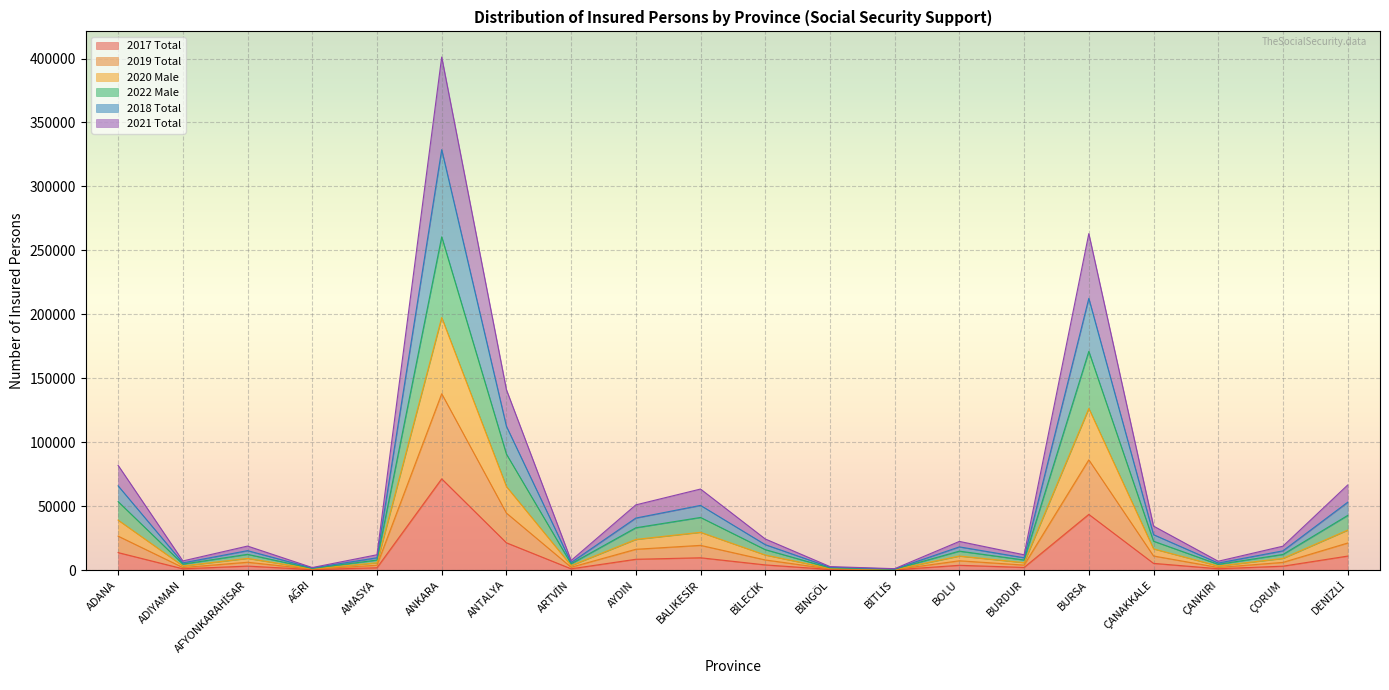

The 2017 Total series shows 21300 at ANTALYA. True or false?

True